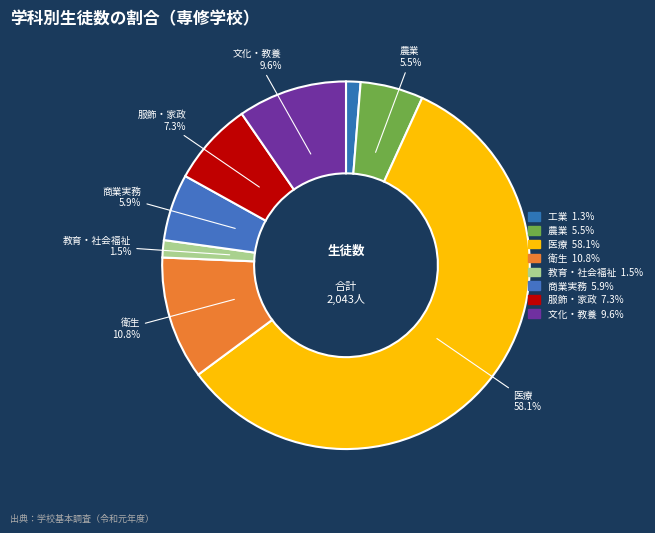

How many slices are in this pie chart?

8